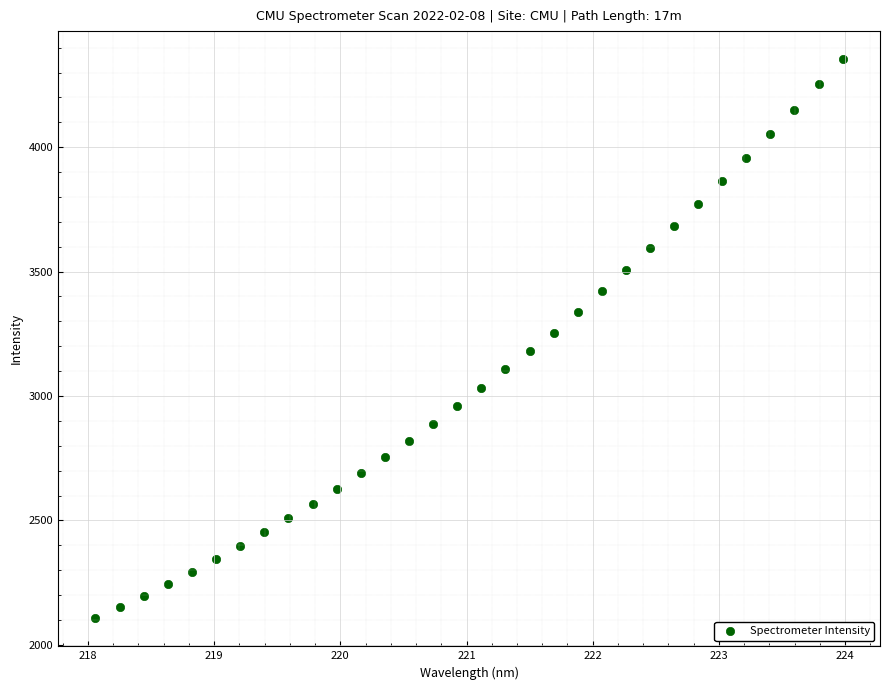

What is the range of Y values (max minus min)?

2247.4